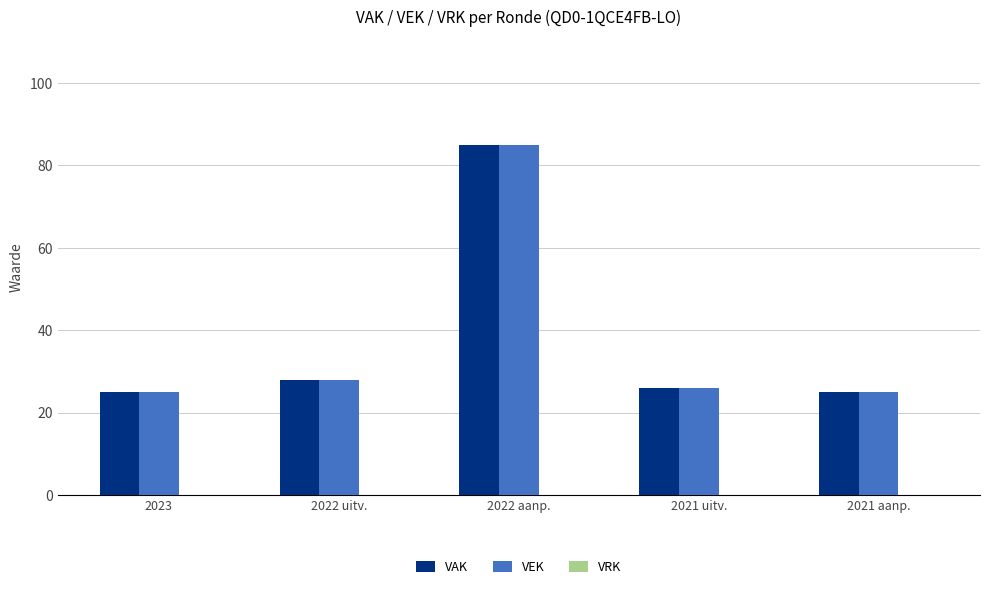

True or false: VEK has a value of 26 at 2021 uitv..

True